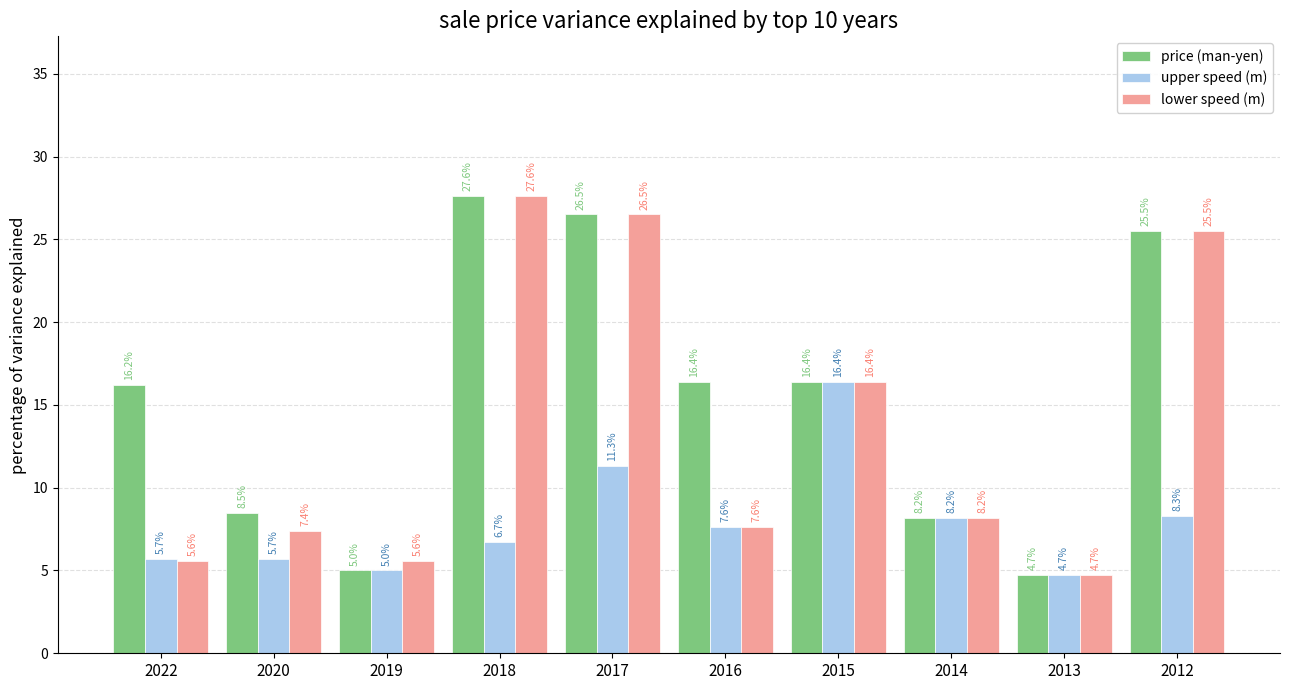

At how many categories does at least one series exceed 10?

6